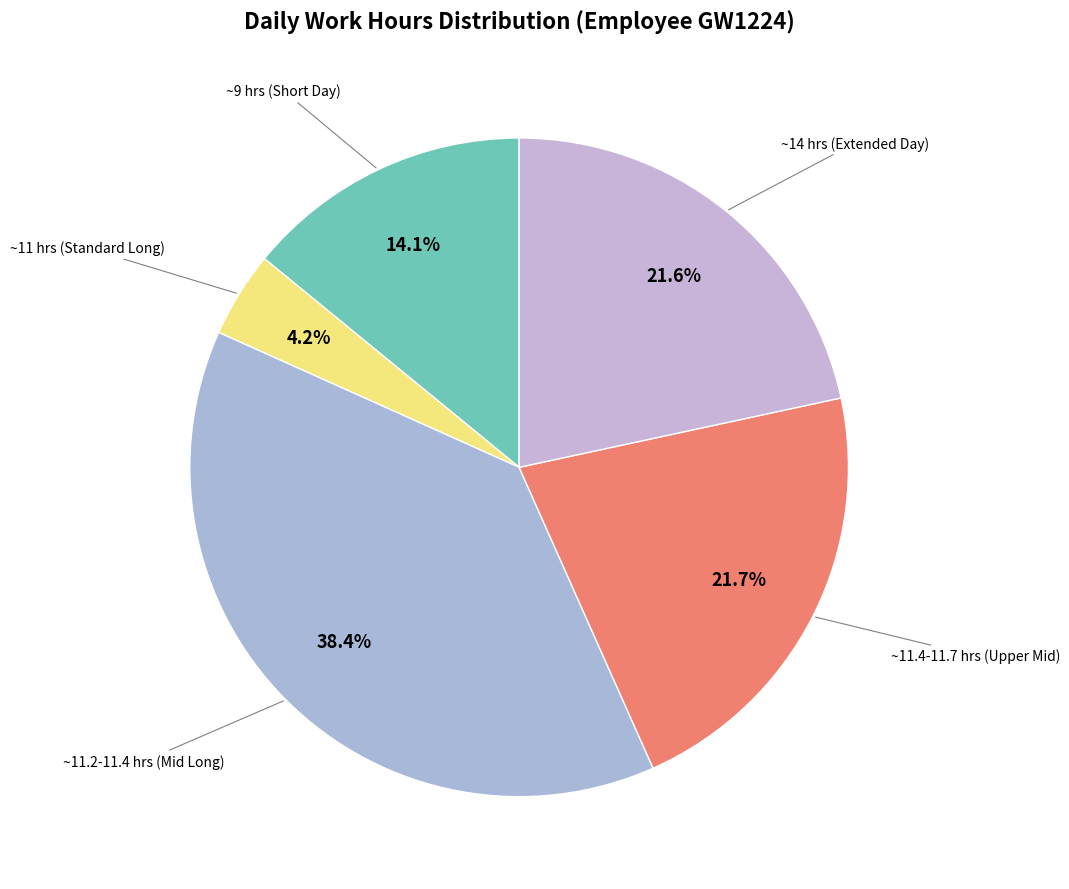

How many slices are in this pie chart?

5